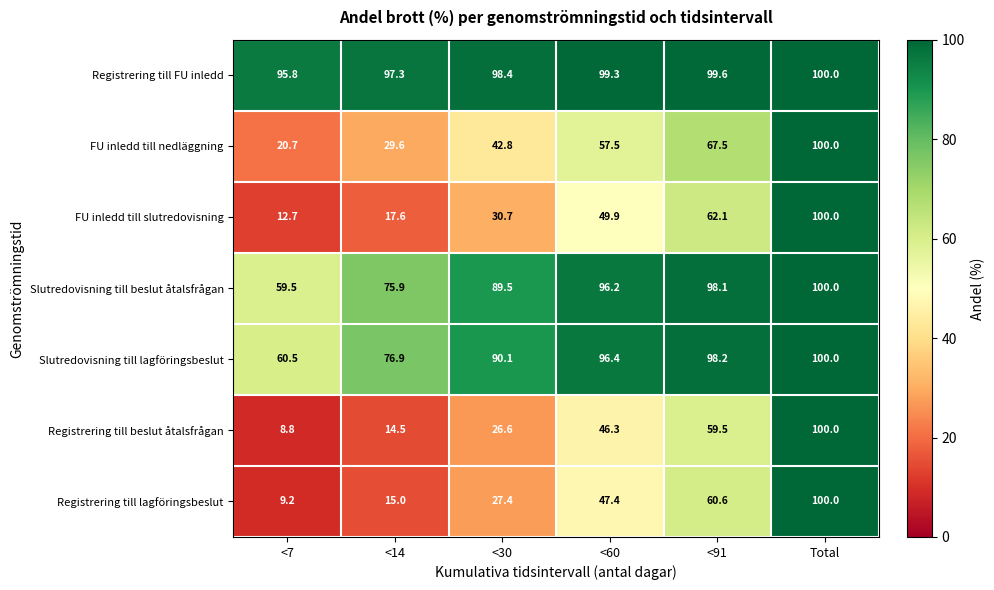

Between <30 and Total, which series saw the biggest shift?

Registrering till beslut åtalsfrågan